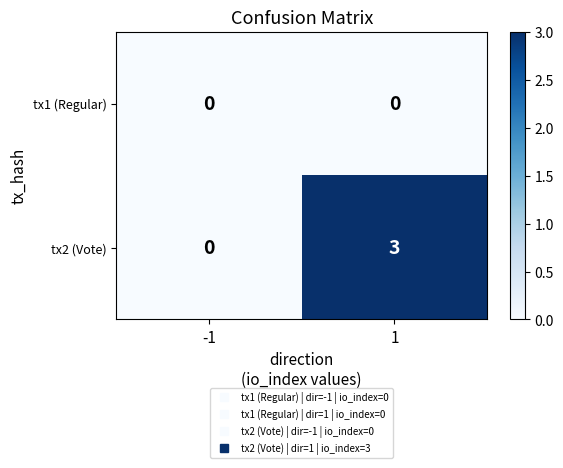

The value of tx1 (Regular) at 1 is 0. True or false?

True